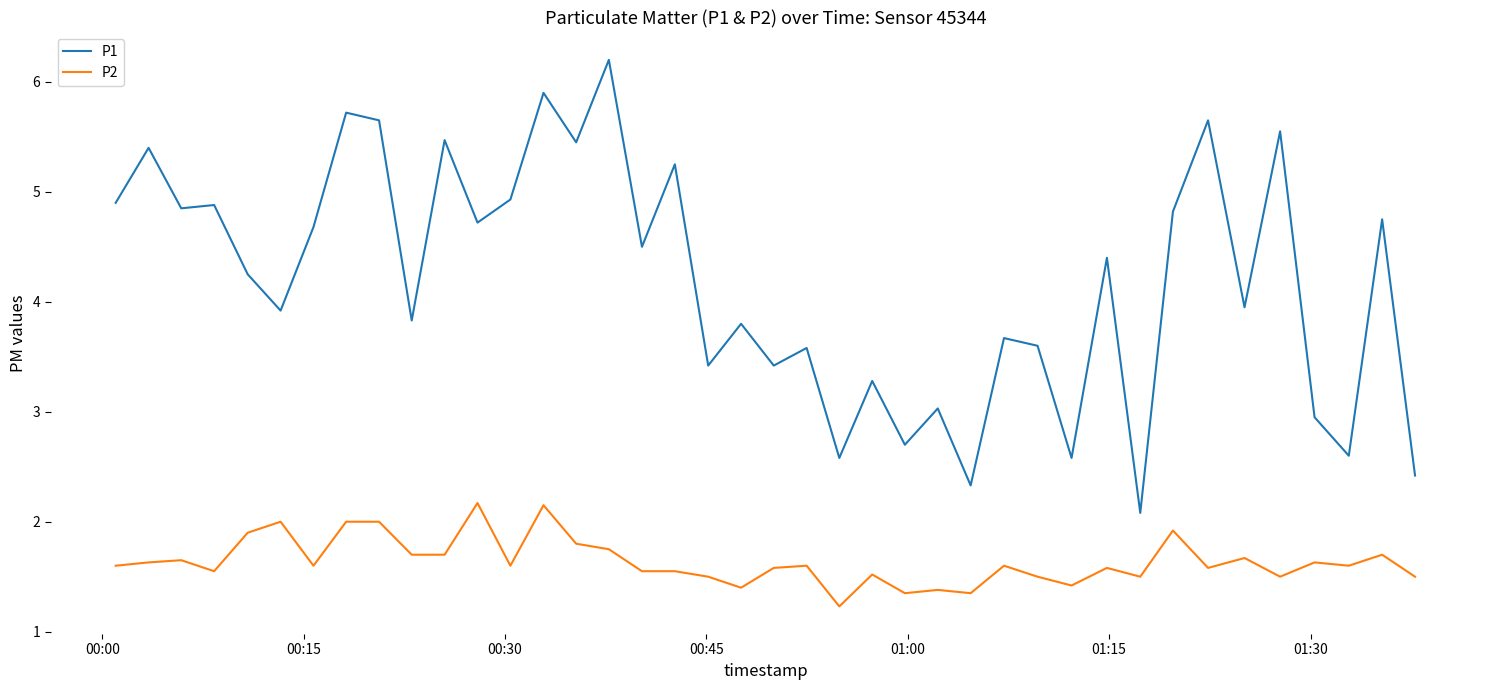

List the series in order of their peak value, highest first.

P1, P2